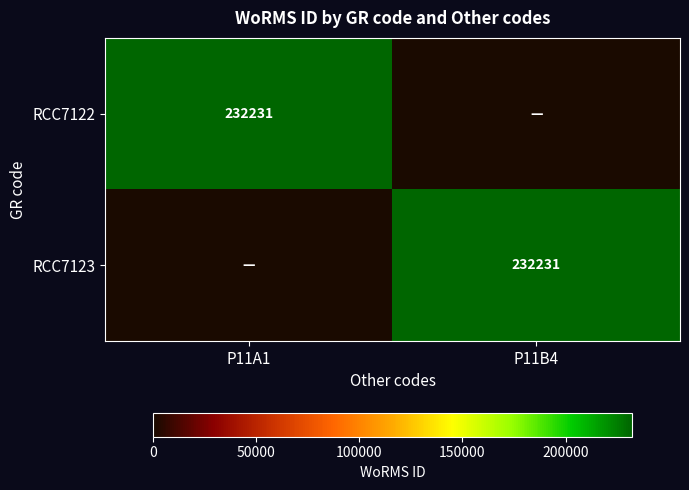

At which category is the sum across all series the highest?

P11A1